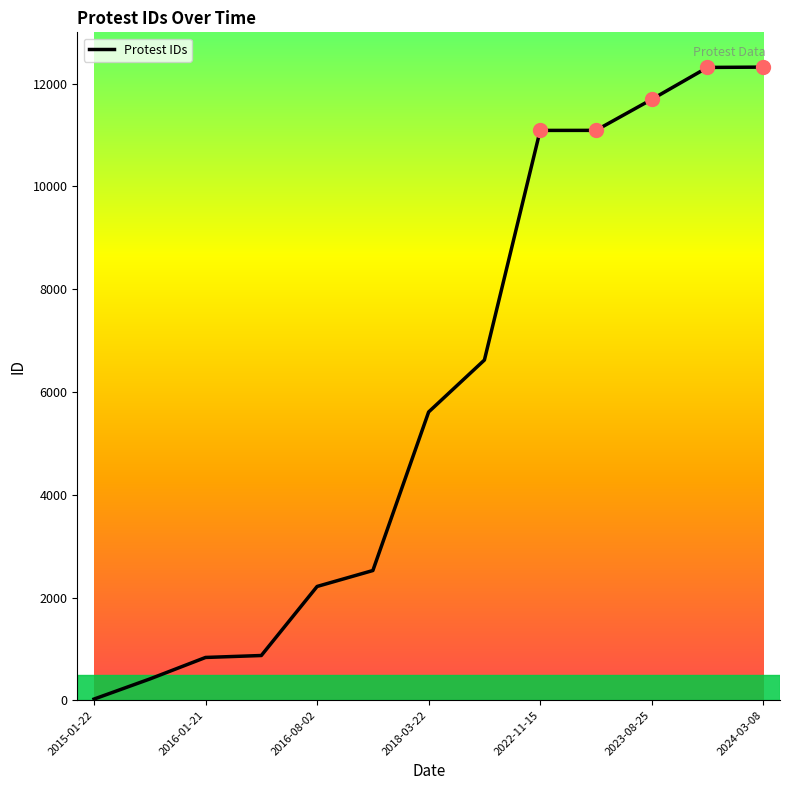

How many lines are shown in the chart?

1